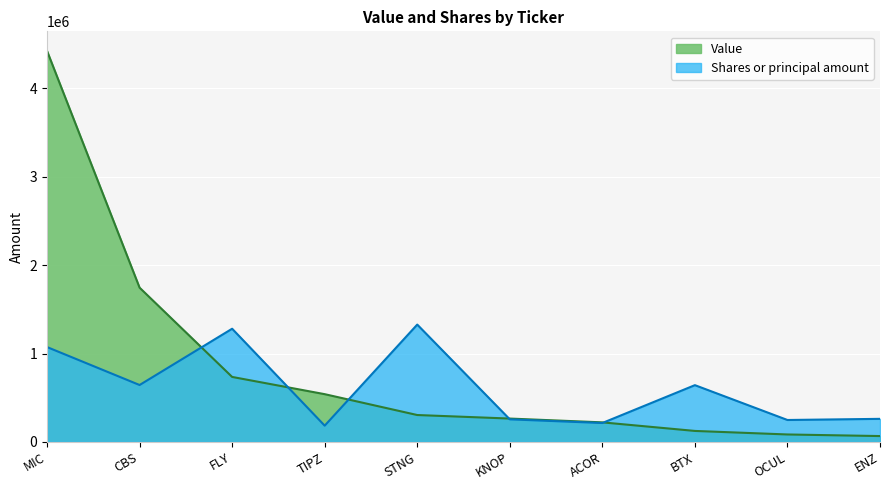

Is it true that Value equals 304000.0 at STNG?

True